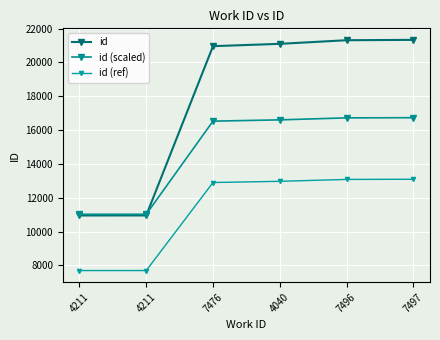

How many data points in id (scaled) are less than 16605?

3